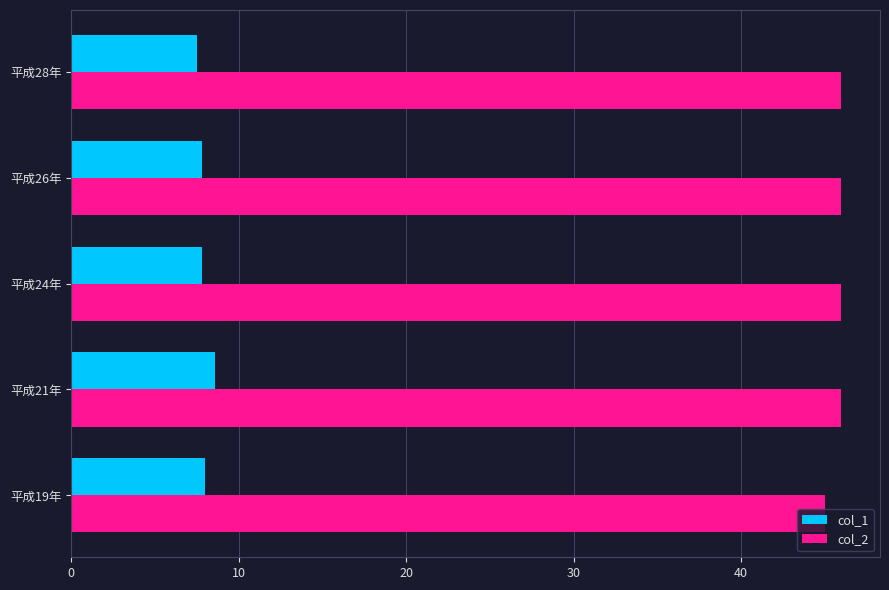

What is the difference between the highest and lowest values at 平成28年?

38.5